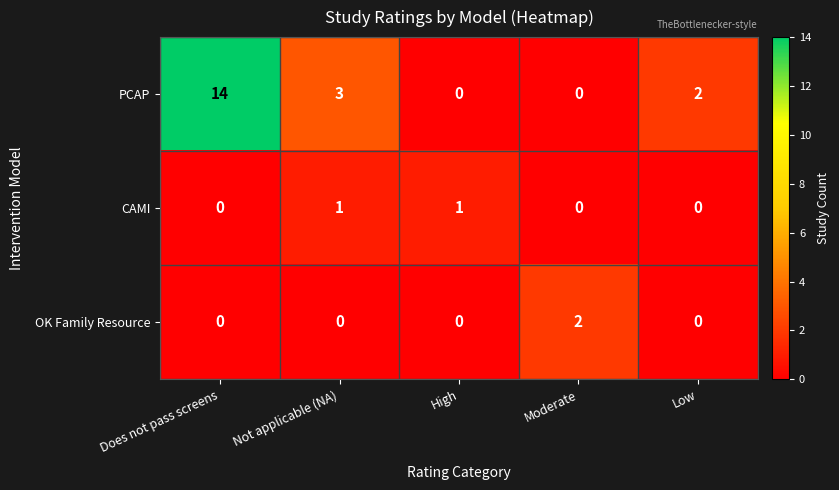

Reading right to left, what are all the values shown in this chart?

PCAP: 2	0	0	3	14
CAMI: 0	0	1	1	0
OK Family Resource: 0	2	0	0	0